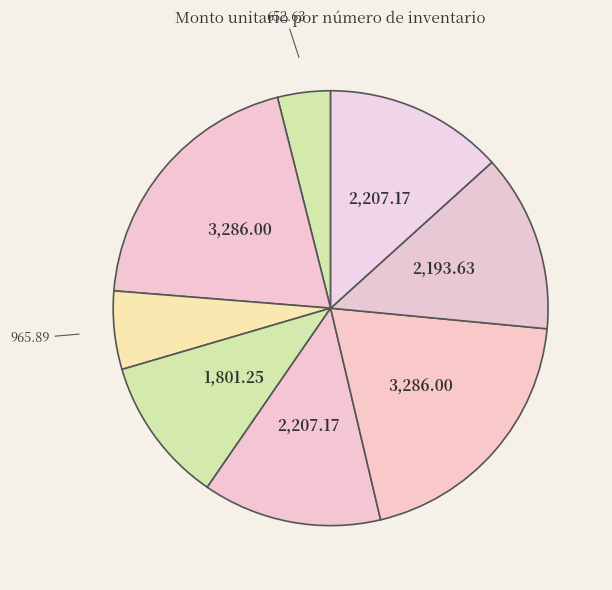

Which category has the smallest portion of the pie?

51101-0003000014